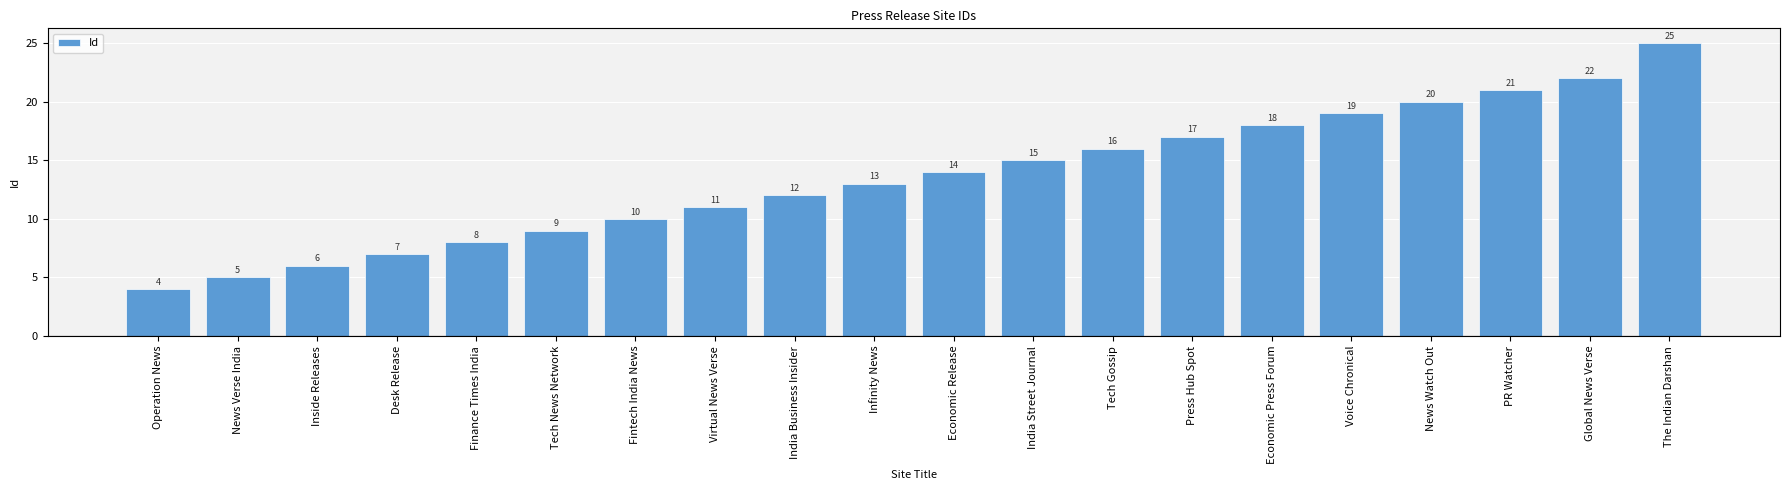

Reading left to right, what are all the values shown in this chart?

Operation News=4	News Verse India=5	Inside Releases=6	Desk Release=7	Finance Times India=8	Tech News Network=9	Fintech India News=10	Virtual News Verse=11	India Business Insider=12	Infinity News=13	Economic Release=14	India Street Journal=15	Tech Gossip=16	Press Hub Spot=17	Economic Press Forum=18	Voice Chronical=19	News Watch Out=20	PR Watcher=21	Global News Verse=22	The Indian Darshan=25